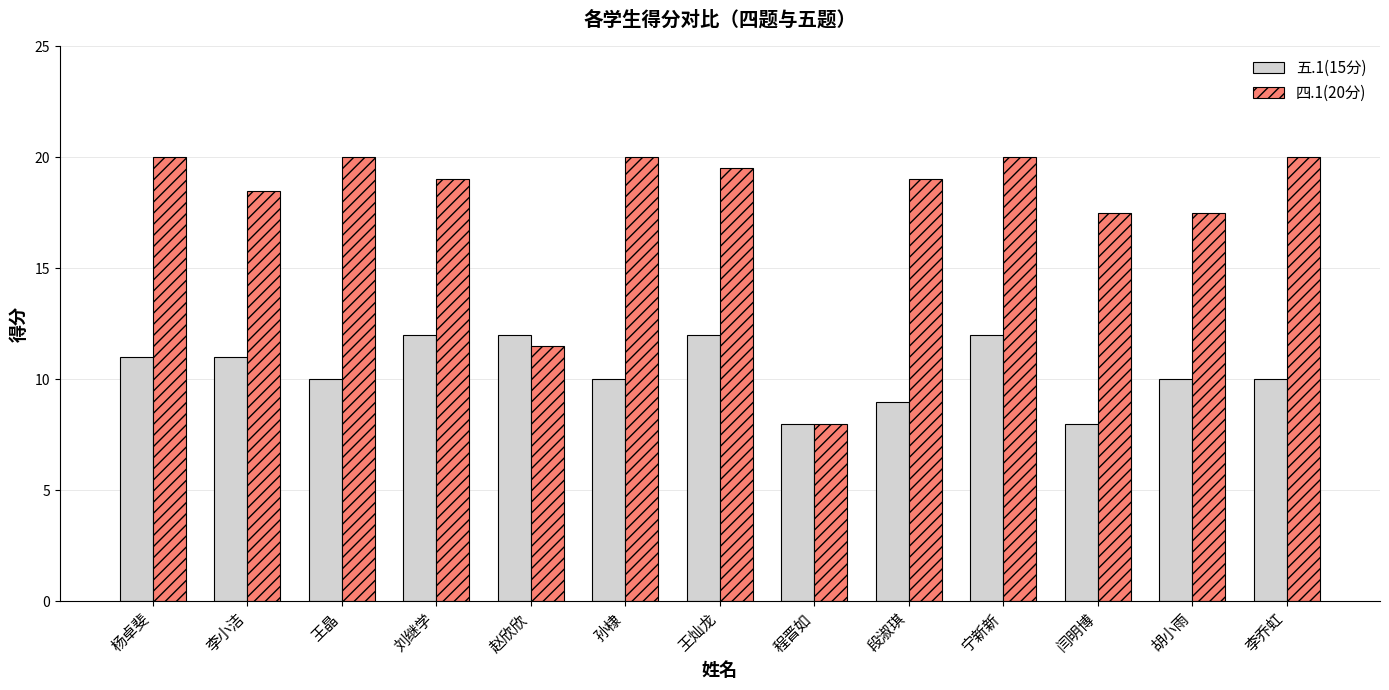

What is the spread (max minus min) of values at 段淑琪?

10.0